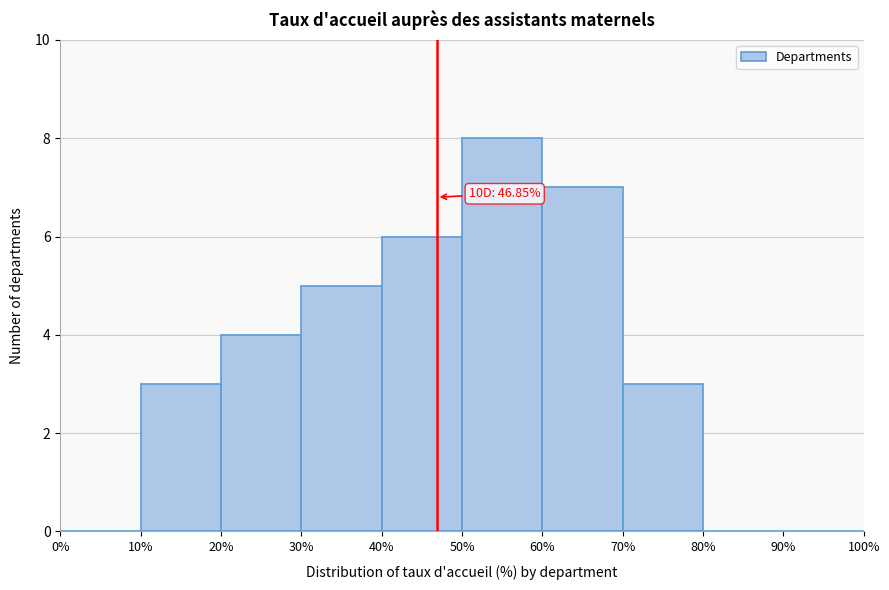

Over which range of the x-axis is the bar tallest?

50% to 60%